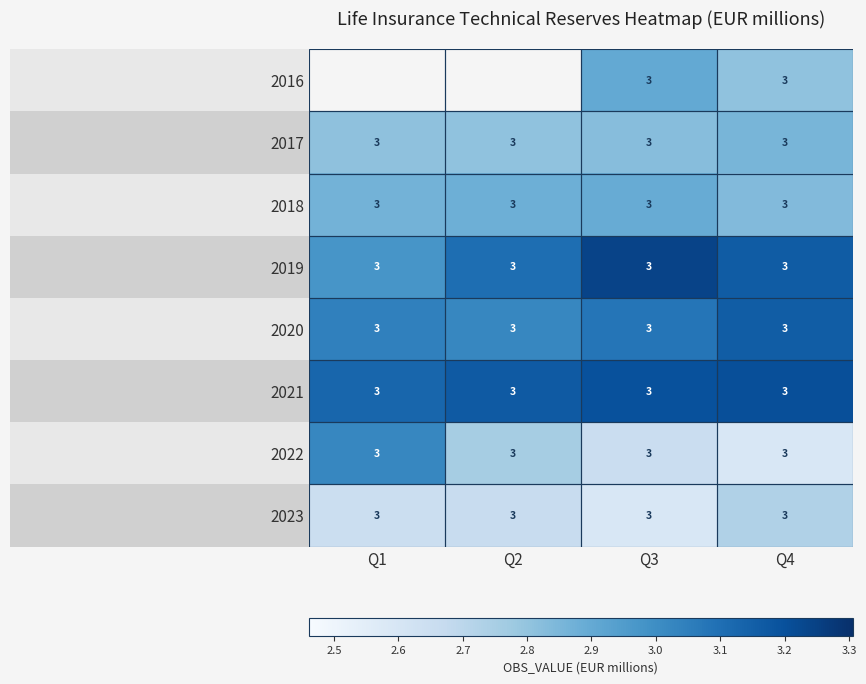

Between Q1 and Q4, which series saw the biggest shift?

2022